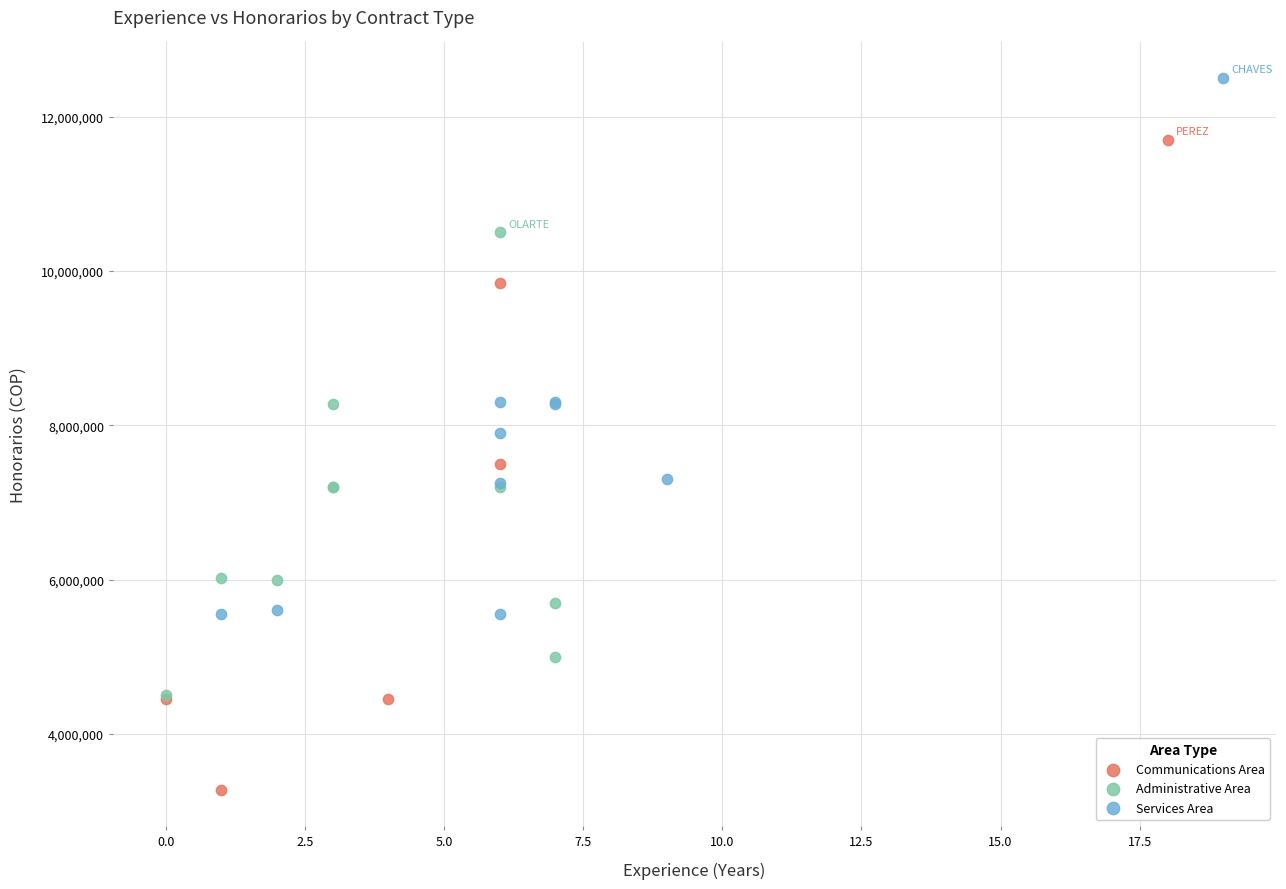

Which series contains the lowest Y value?

Communications Area